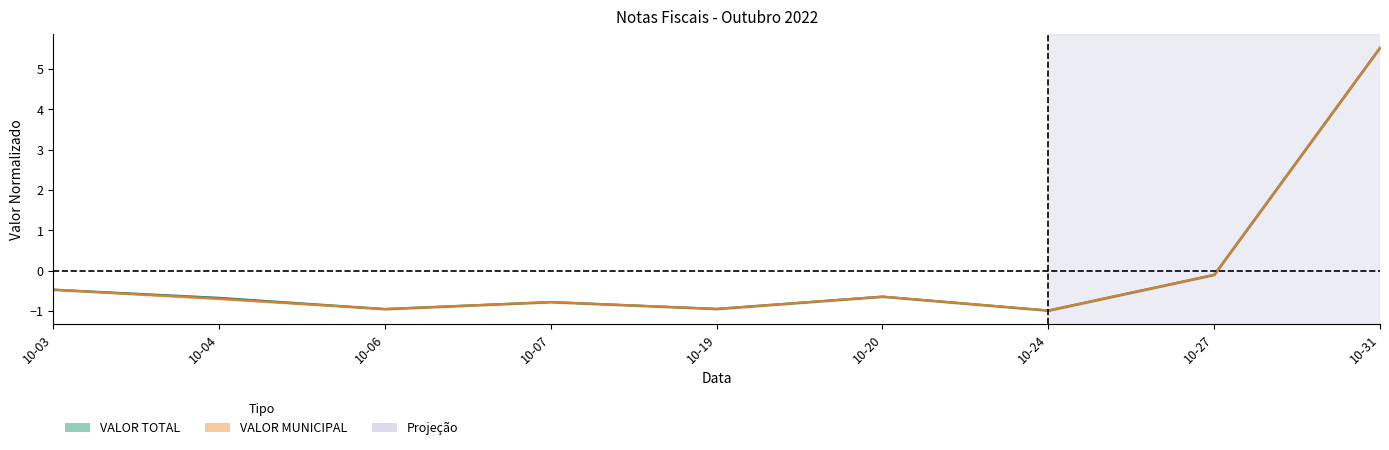

Where does the VALOR TOTAL series first go above 0?

10-31